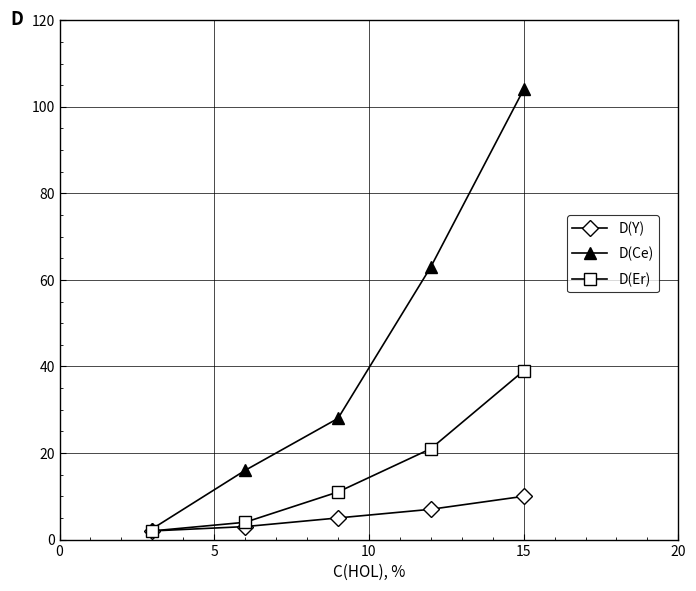

Which series has the largest total across all categories?

D(Ce)